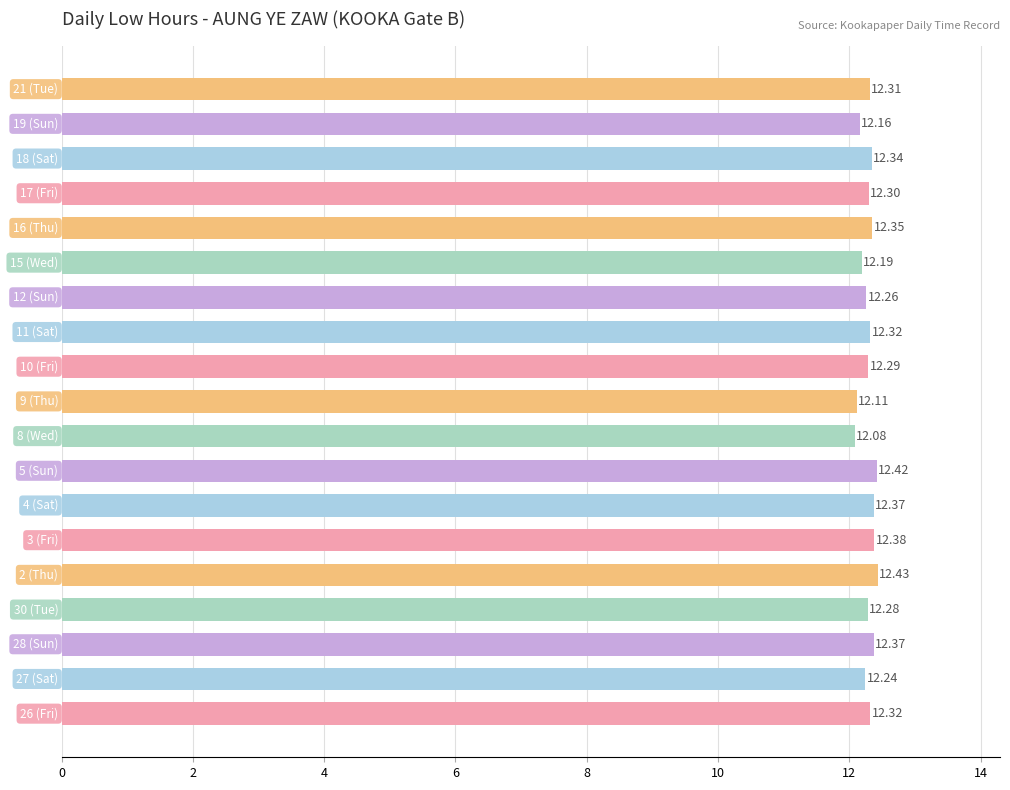

What is the difference between the maximum and second lowest values?

0.3